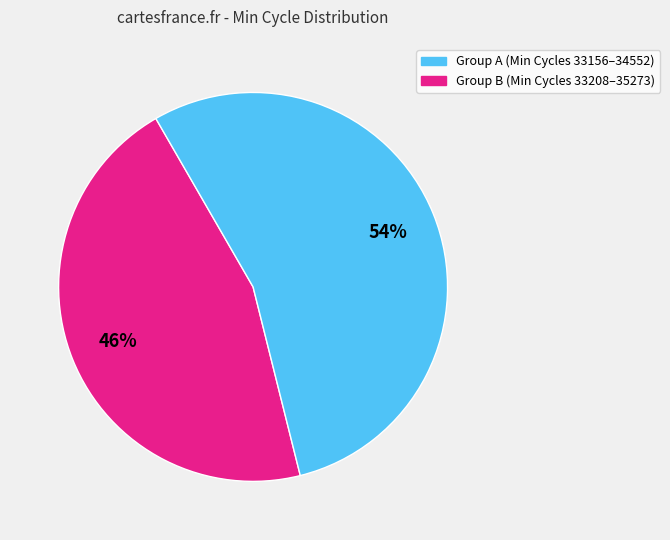

Does any single category account for the majority?

Yes